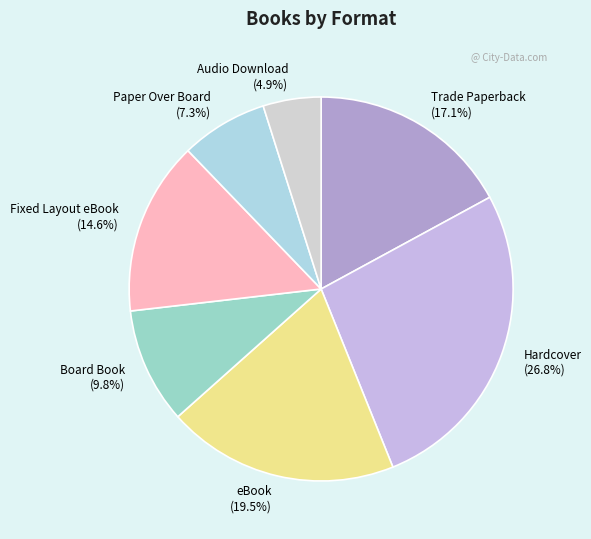

How many segments does this pie chart have?

7